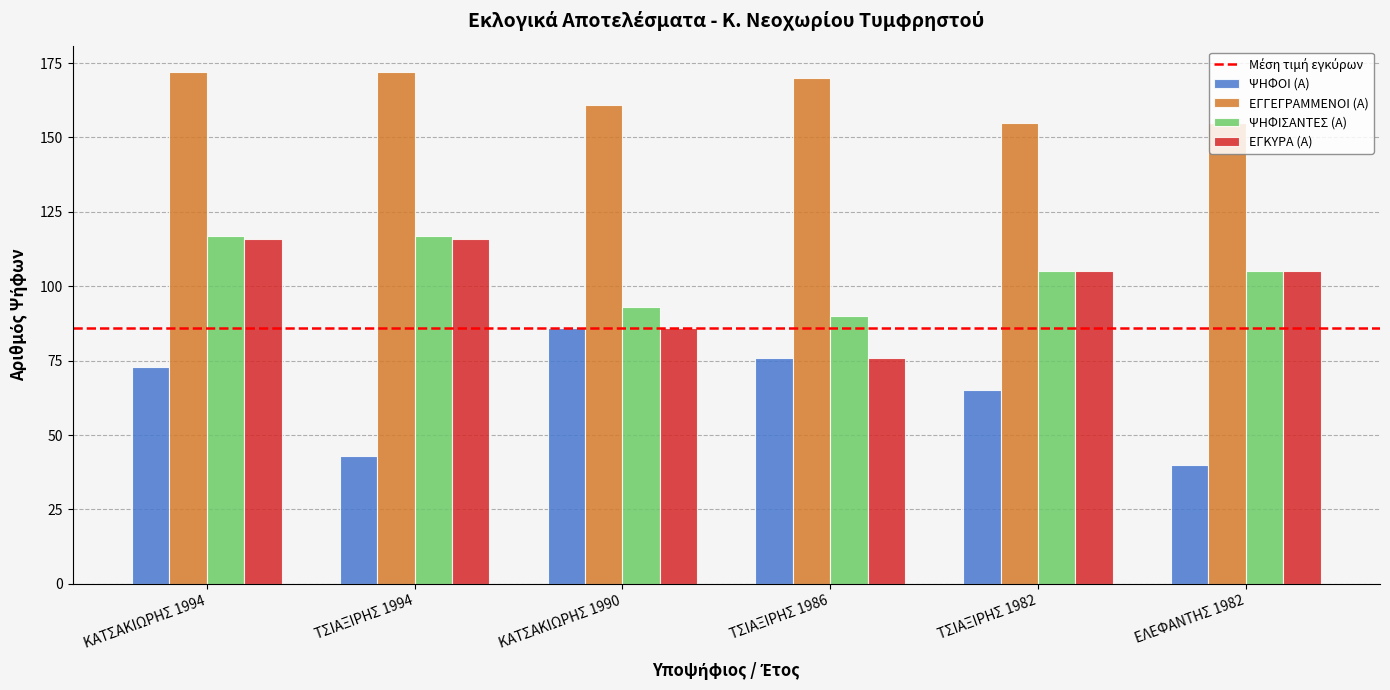

What is the difference between the ΨΗΦΟΙ (Α) values at ΤΣΙΑΞΙΡΗΣ 1986 and ΤΣΙΑΞΙΡΗΣ 1994?

33